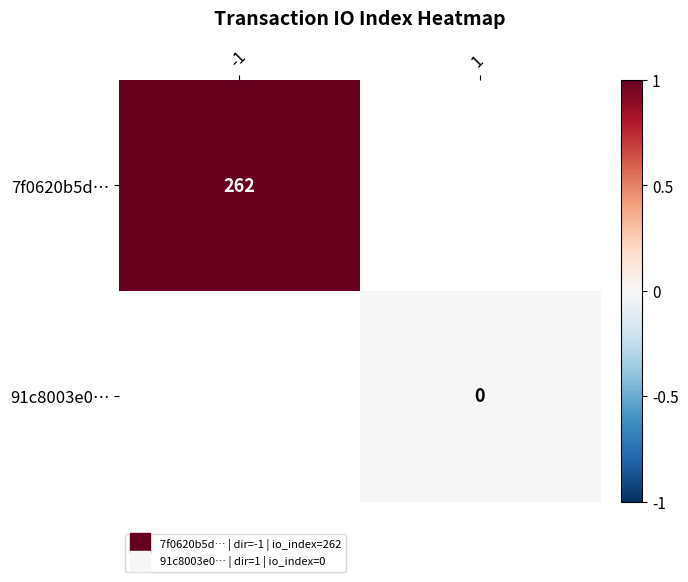

Which series has the largest range (max minus min)?

7f0620b5d…